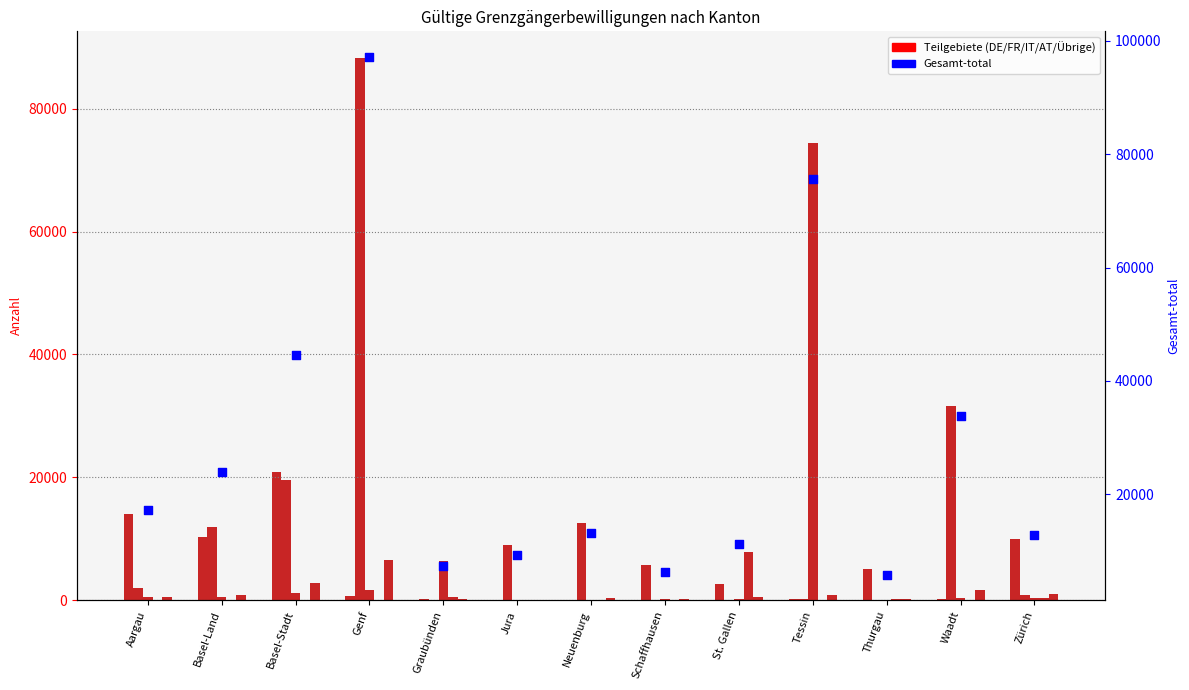

Is the value of Österreich Total at Jura greater than the value of Übrige Total at St. Gallen?

No